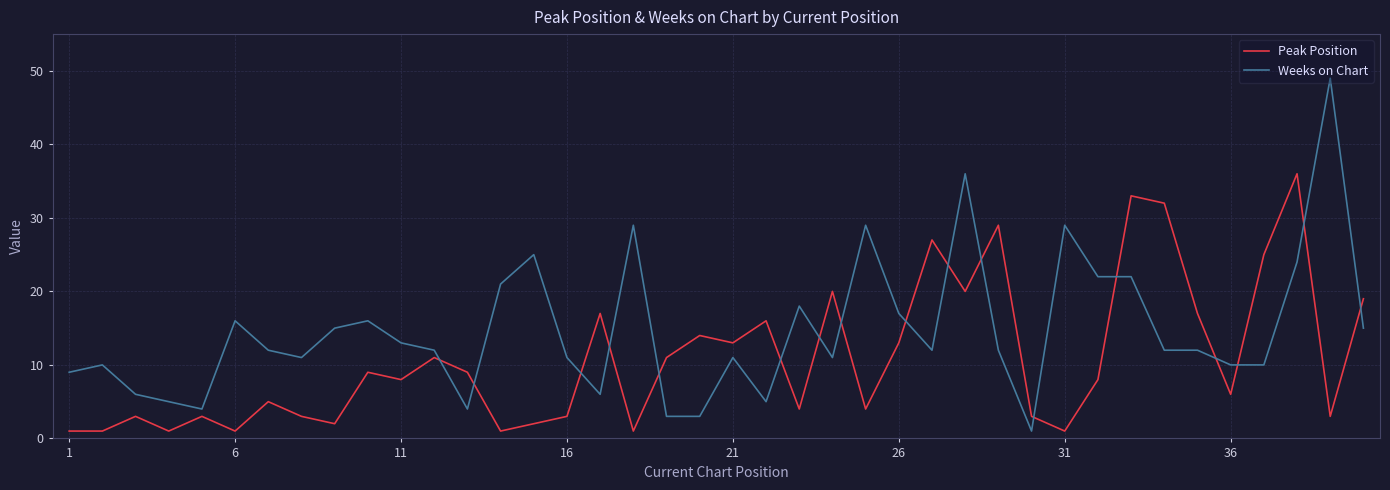

How many interior local peaks does the Peak Position series have?

13